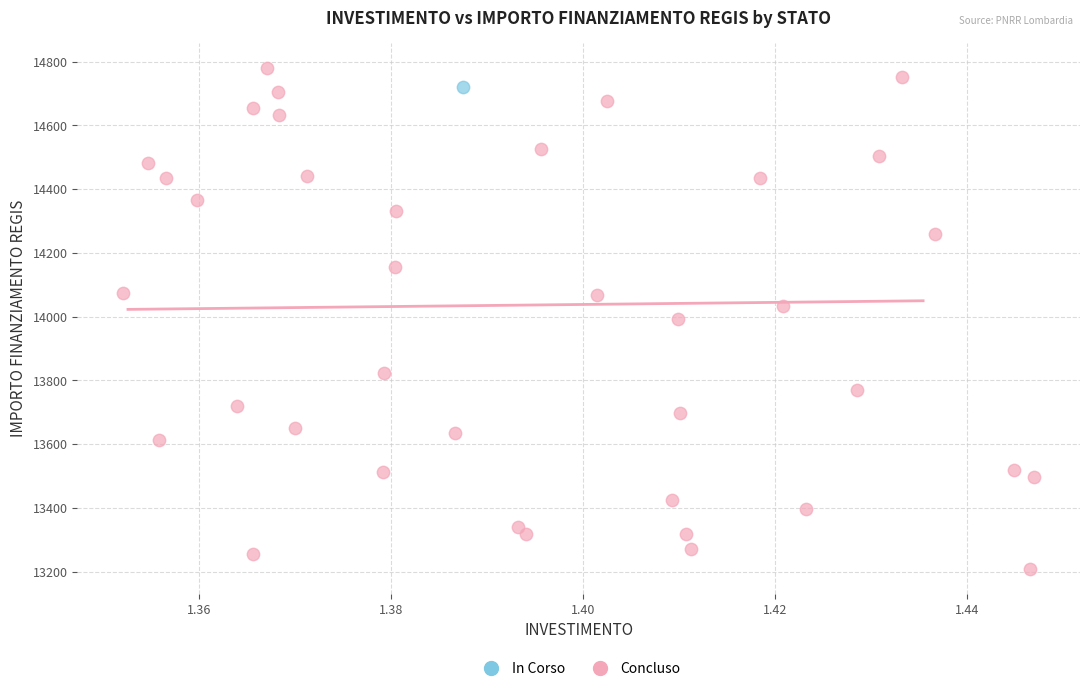

What are all the series names shown in the legend?

In Corso, Concluso